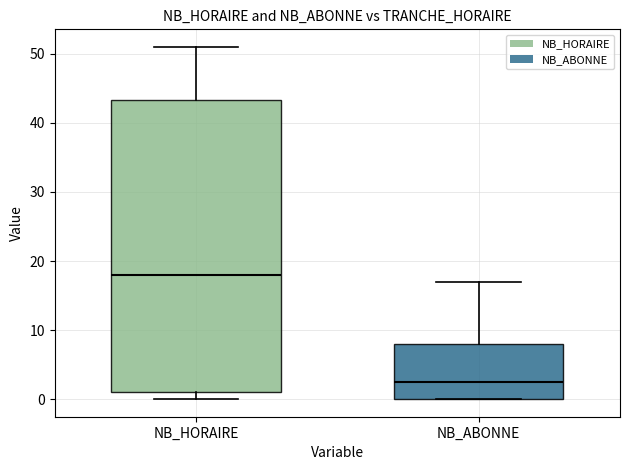

Reading left to right, read every box against the y-axis: the position of its median line, the range the box covers, and the ends of its whiskers. The values are not printed on the chart, so give them approximately, as read against the axis.

NB_HORAIRE: median 18, box 1 to 43, whiskers 0 to 51
NB_ABONNE: median 3, box 0 to 8, whiskers 0 to 17